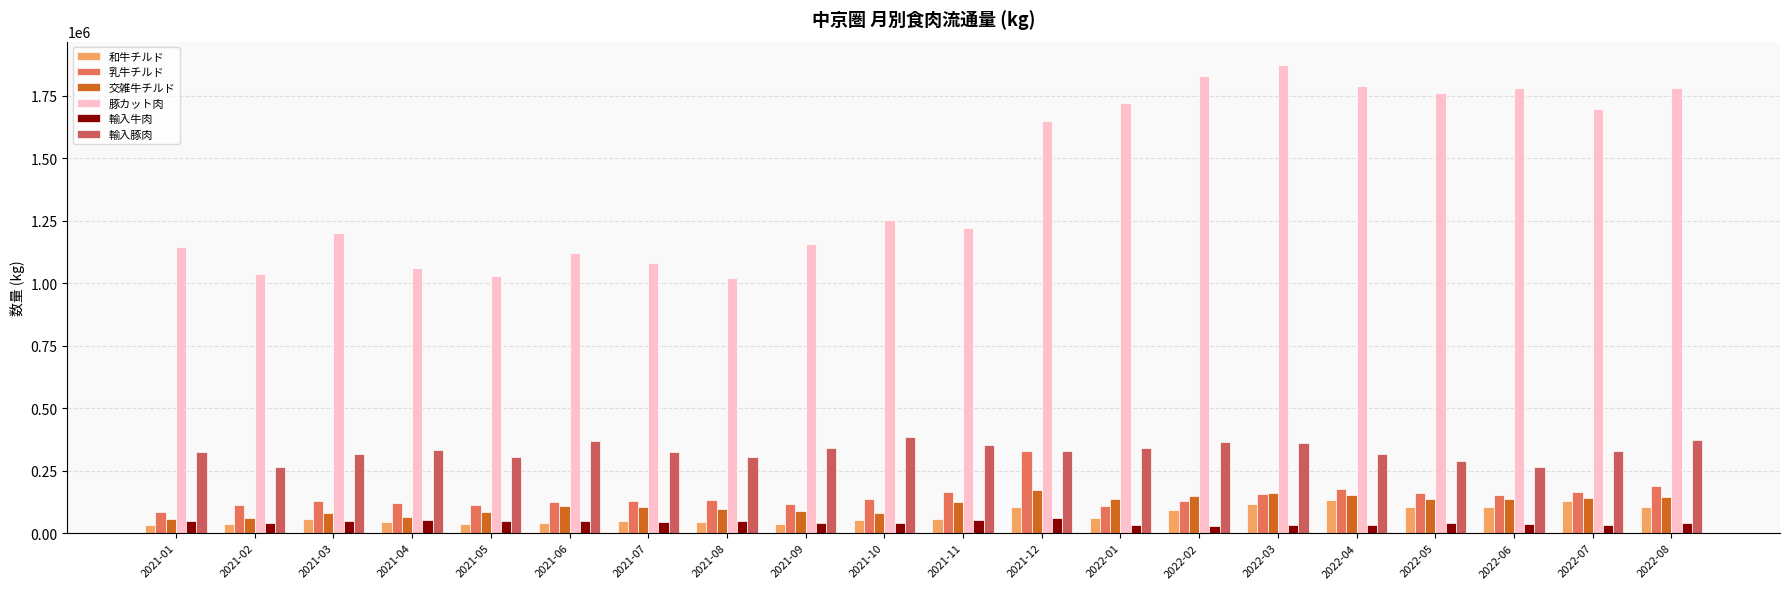

What is the difference between the maximum and second lowest values in the 輸入牛肉 series?

30169